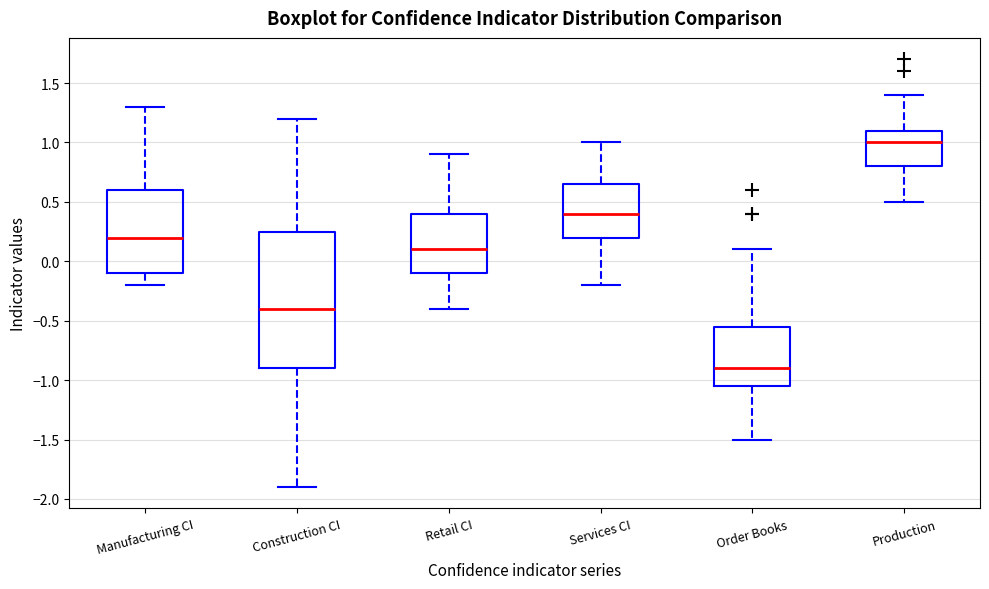

Which box's median line is the highest?

Production